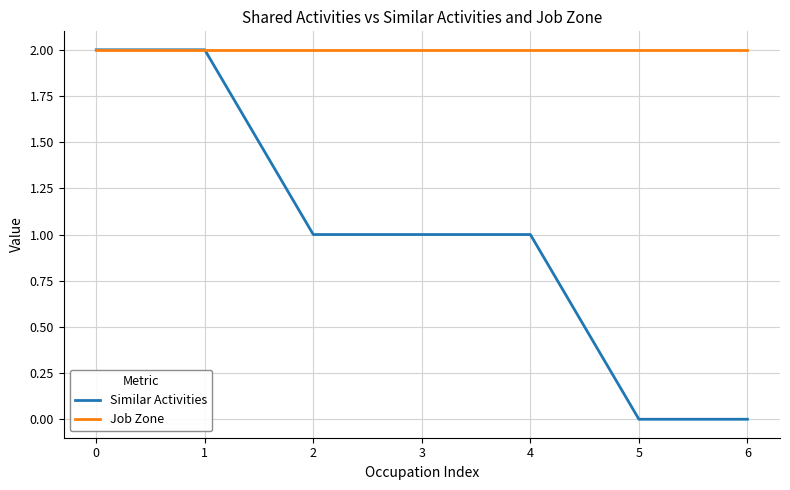

Read the Job Zone value at 6.

2